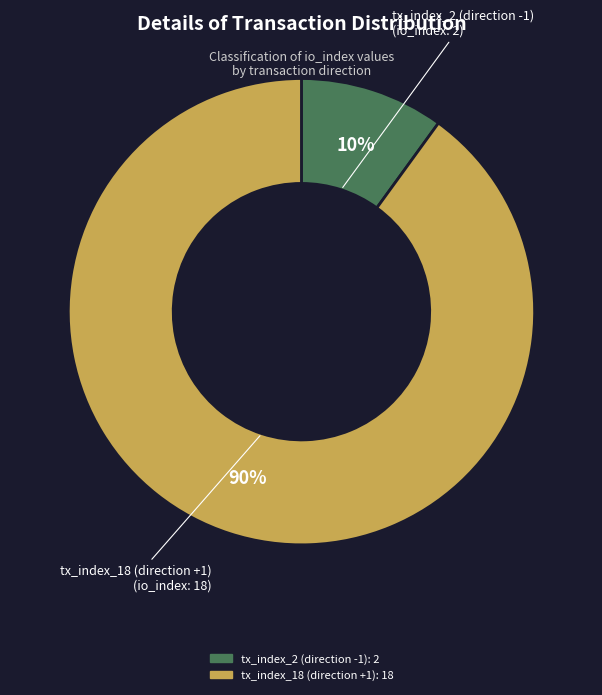

Is the sum of tx_index_2 (direction -1) and tx_index_18 (direction +1) greater than half?

Yes